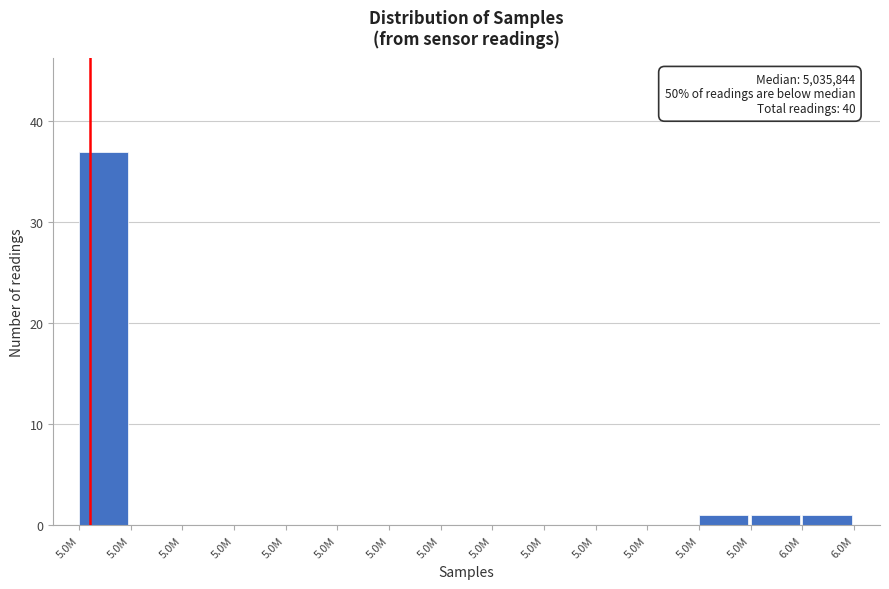

Are the bars horizontal?

No